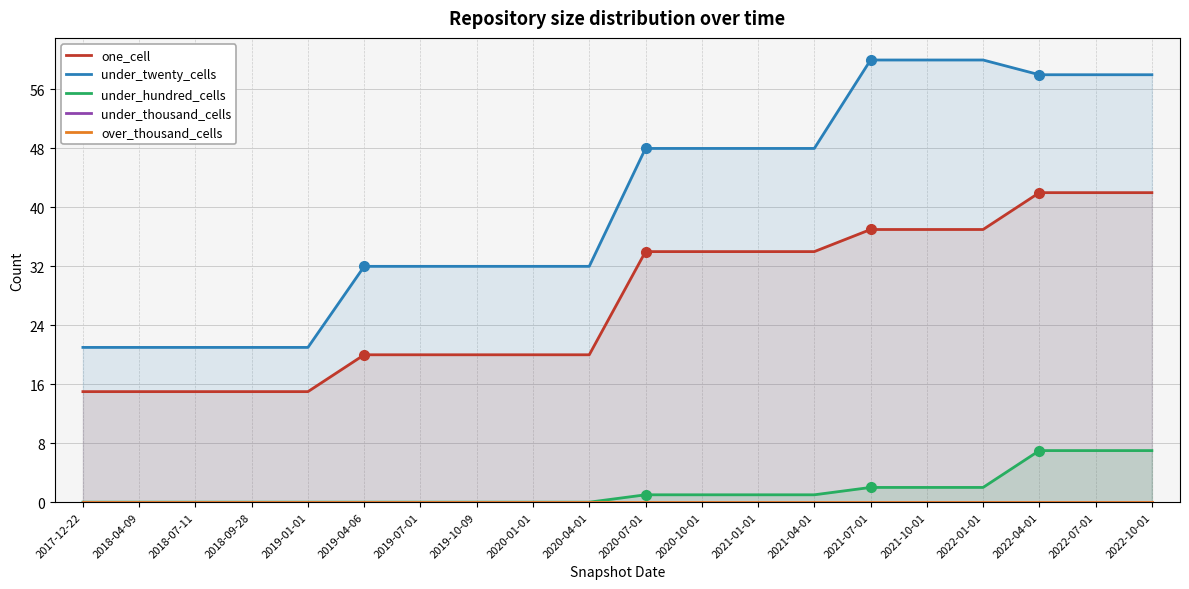

What is the total value across all series at 2018-07-11?

36